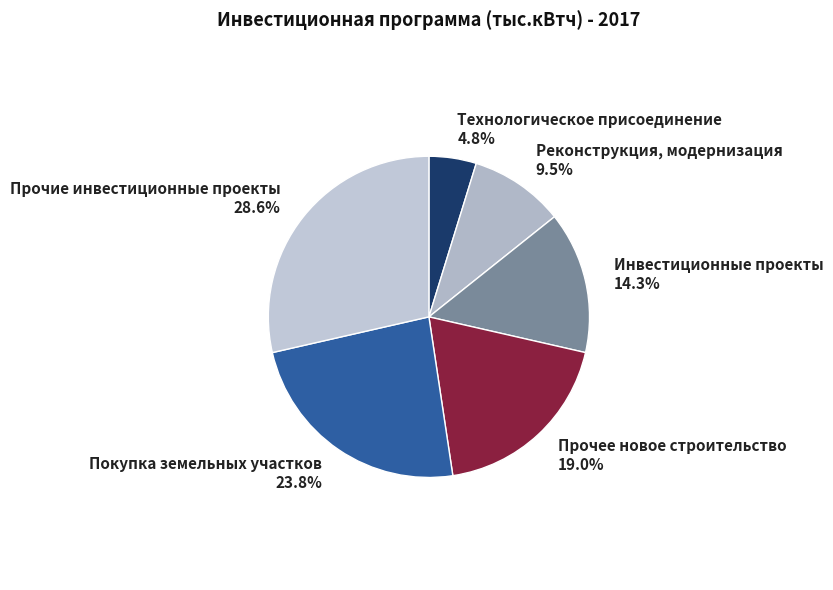

Combined, what portion of the pie is Инвестиционные проекты and Реконструкция, модернизация?

23.8%